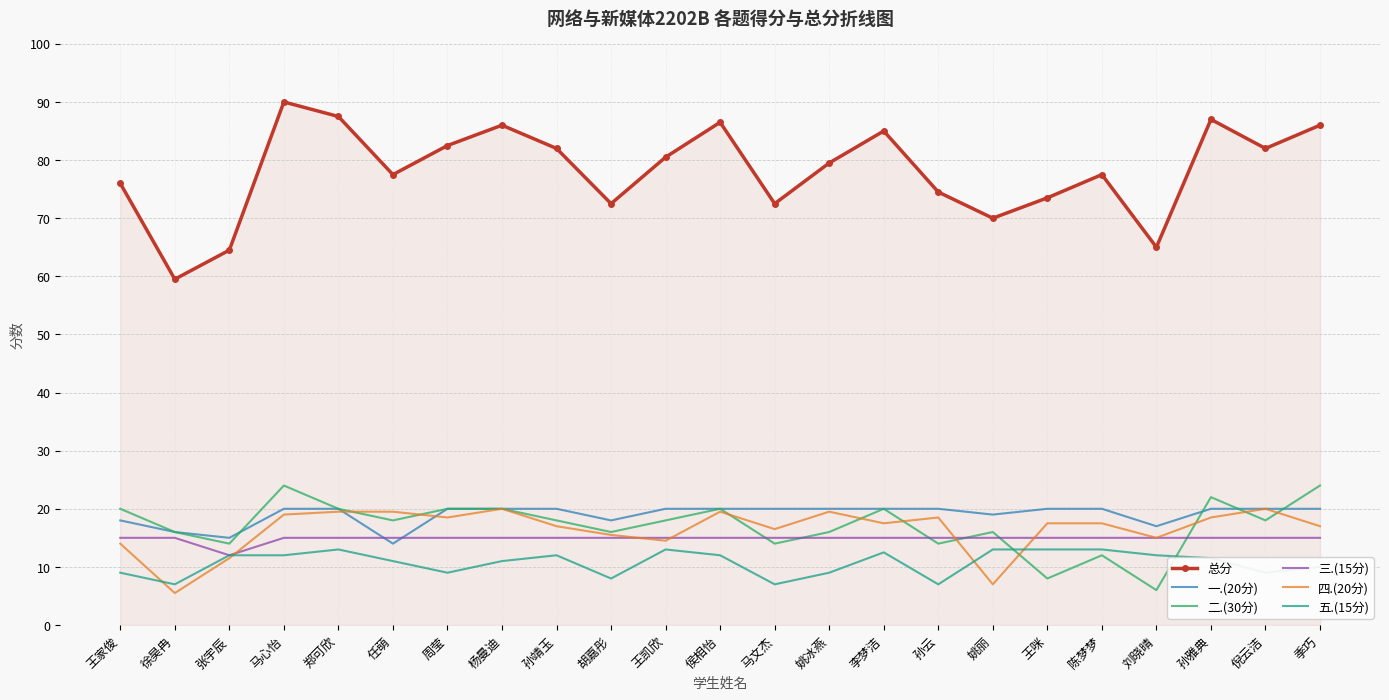

Count the number of data series in this chart.

6